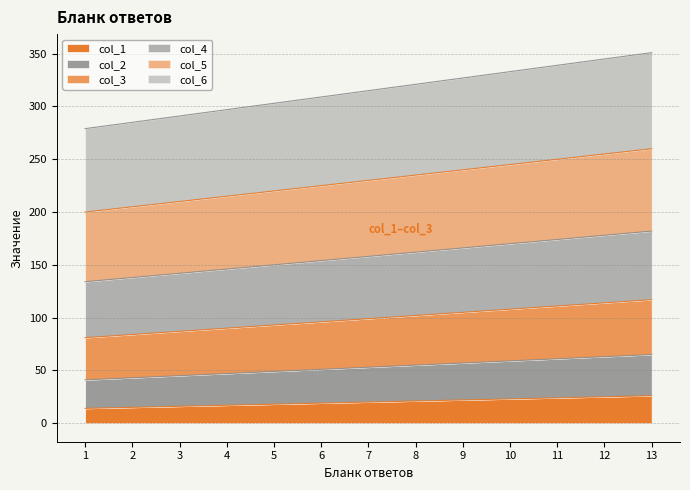

What is the total value across all series at 1?

279